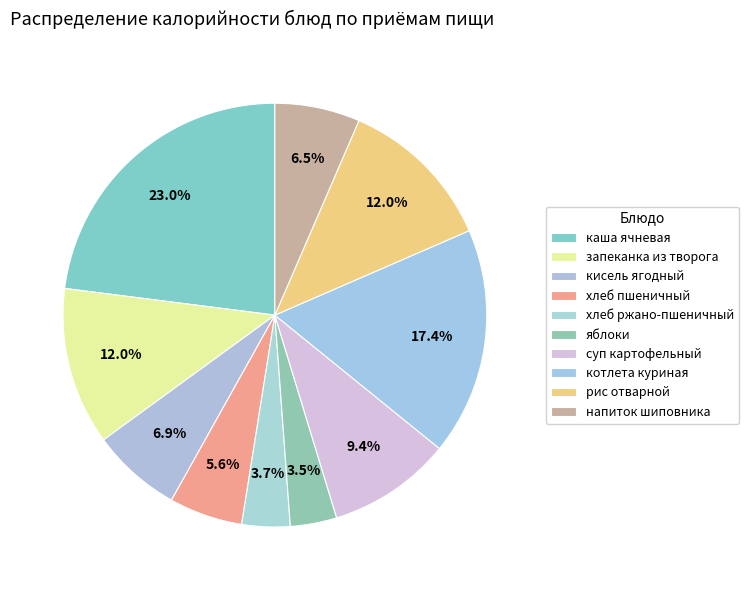

Rank the categories by value from highest to lowest.

каша вязкая молочная ячневая, котлета курнная с соусом, запеканка из творога, рис отварной, суп картофельный с макаронными изделиями, кисель ягодный, напиток из плодов шиповника, пшеничный, ржано-пшеничный, плоды или ягоды свежие (яблоки)